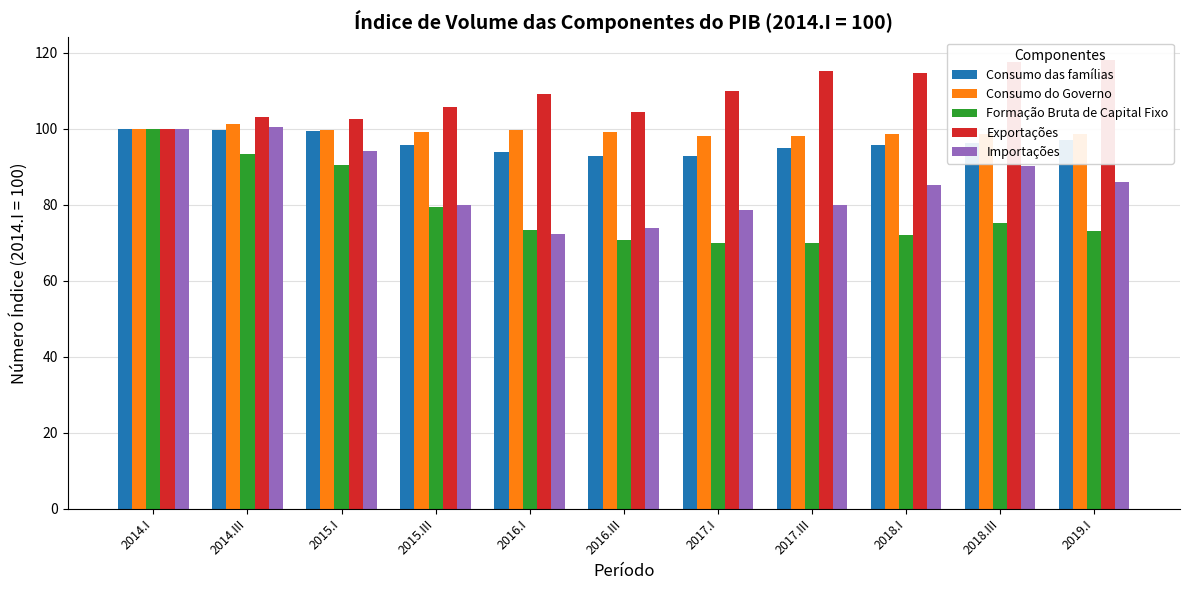

The Formação Bruta de Capital Fixo series shows 126.8 at 2018.I. True or false?

False